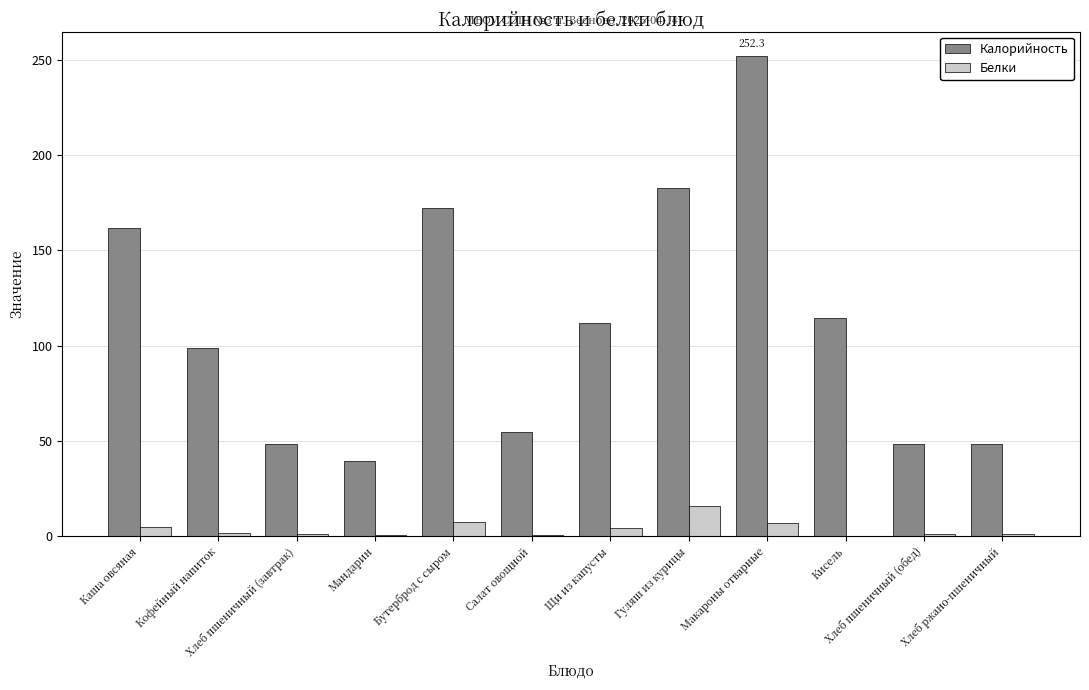

Is the value of Белки at Салат овощной greater than the value of Калорийность at Каша овсяная?

No